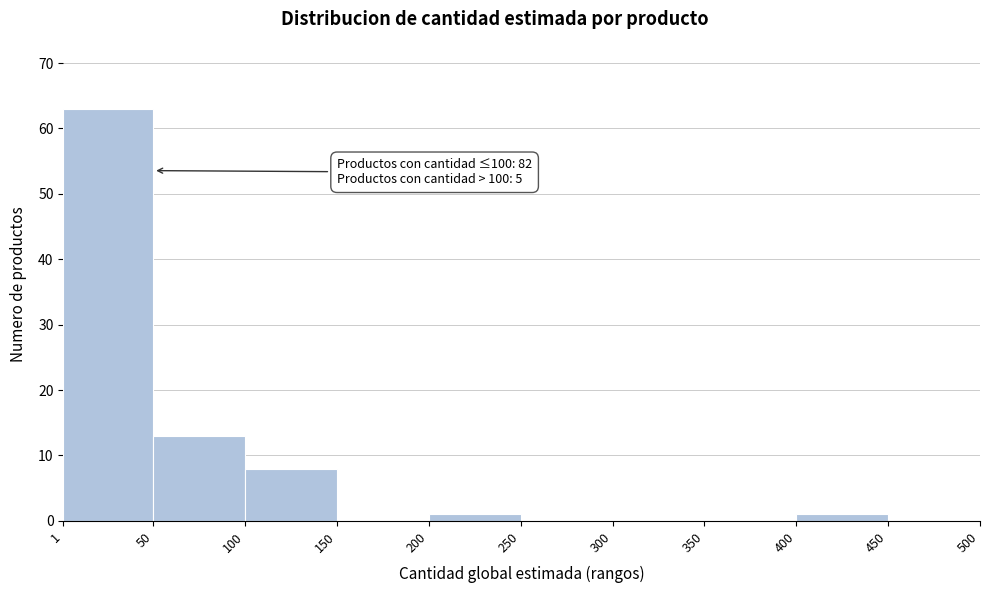

Which range on the x-axis has the tallest bar?

1 to 50